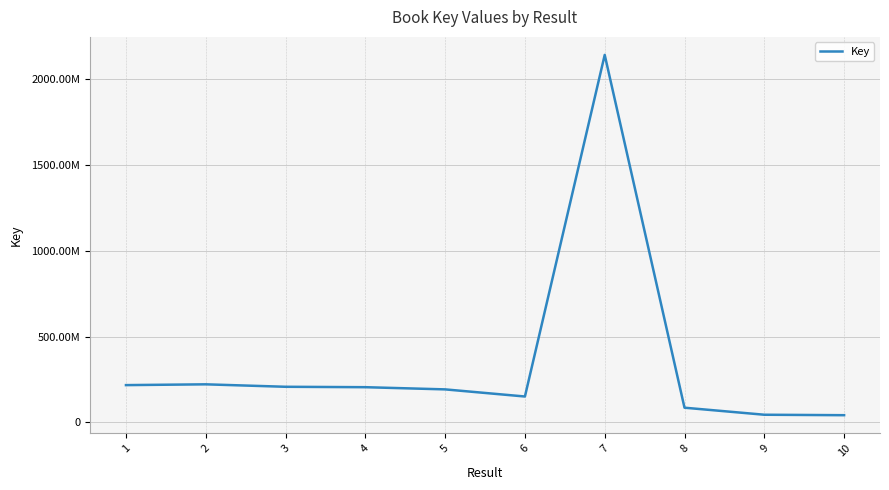

Reading left to right, transcribe all the data shown in this chart.

1=216967742	2=221567255	3=207265376	4=204852459	5=192098278	6=150616674	7=2140567496	8=85391545	9=44409323	10=41744047